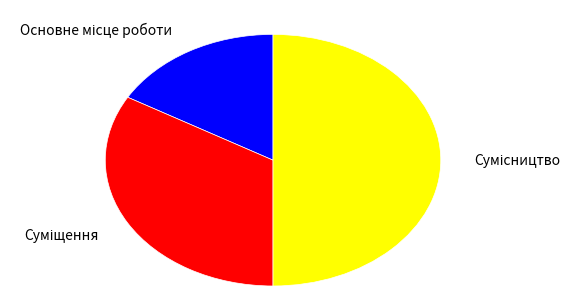

Count the number of slices in the pie.

3